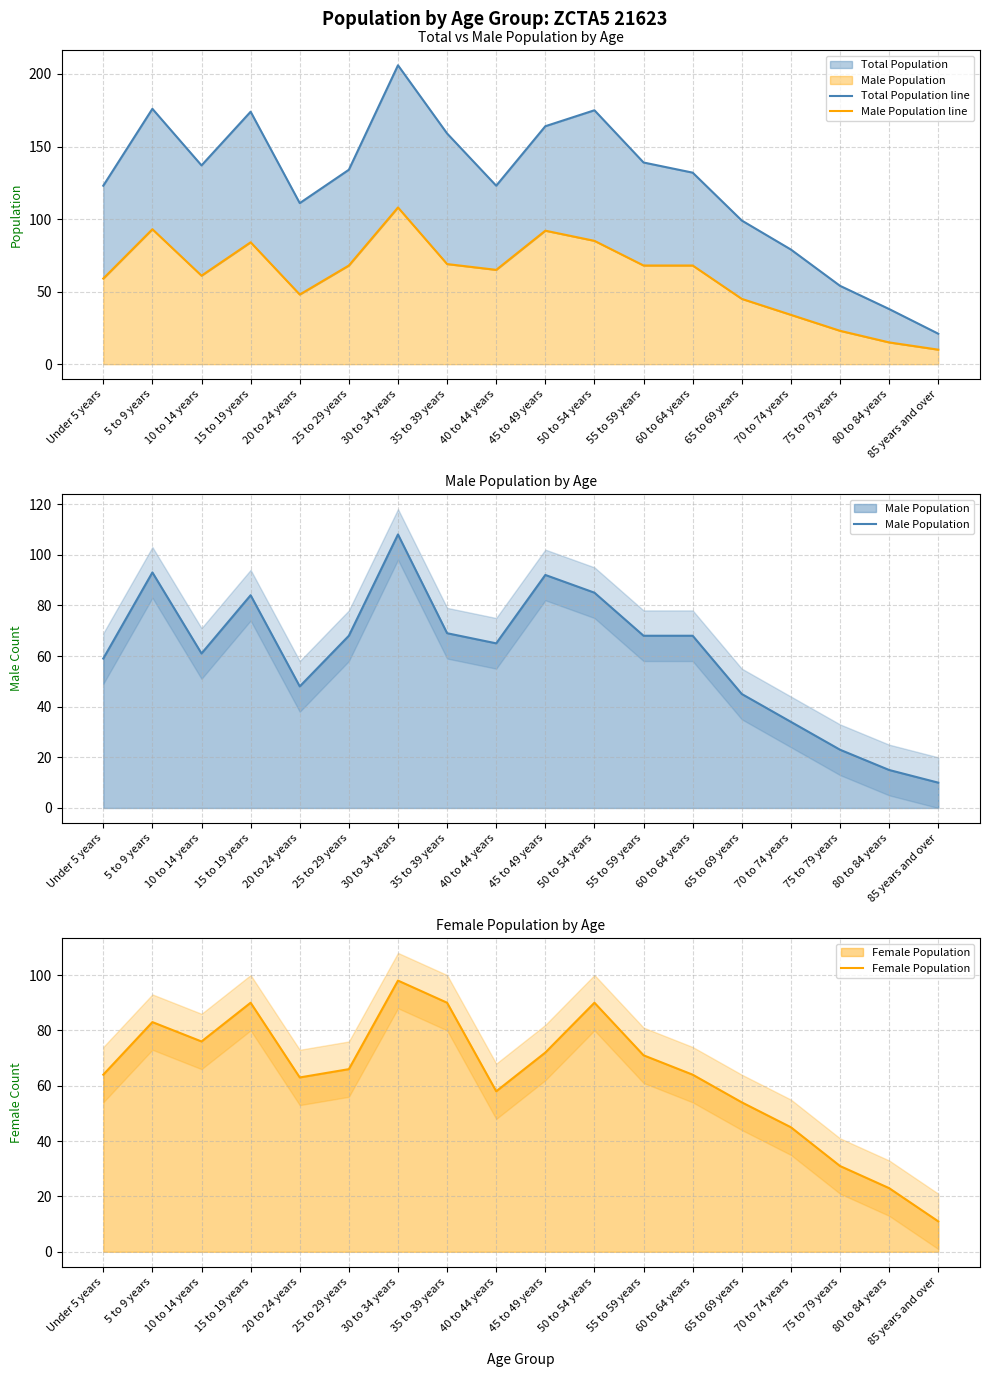

Reading left to right, what are all the values shown in this chart?

Total Population line: Under 5 years=123	5 to 9 years=176	10 to 14 years=137	15 to 19 years=174	20 to 24 years=111	25 to 29 years=134	30 to 34 years=206	35 to 39 years=159	40 to 44 years=123	45 to 49 years=164	50 to 54 years=175	55 to 59 years=139	60 to 64 years=132	65 to 69 years=99	70 to 74 years=79	75 to 79 years=54	80 to 84 years=38	85 years and over=21
Male Population line: Under 5 years=59	5 to 9 years=93	10 to 14 years=61	15 to 19 years=84	20 to 24 years=48	25 to 29 years=68	30 to 34 years=108	35 to 39 years=69	40 to 44 years=65	45 to 49 years=92	50 to 54 years=85	55 to 59 years=68	60 to 64 years=68	65 to 69 years=45	70 to 74 years=34	75 to 79 years=23	80 to 84 years=15	85 years and over=10
Male Population: Under 5 years=59	5 to 9 years=93	10 to 14 years=61	15 to 19 years=84	20 to 24 years=48	25 to 29 years=68	30 to 34 years=108	35 to 39 years=69	40 to 44 years=65	45 to 49 years=92	50 to 54 years=85	55 to 59 years=68	60 to 64 years=68	65 to 69 years=45	70 to 74 years=34	75 to 79 years=23	80 to 84 years=15	85 years and over=10
Female Population: Under 5 years=64	5 to 9 years=83	10 to 14 years=76	15 to 19 years=90	20 to 24 years=63	25 to 29 years=66	30 to 34 years=98	35 to 39 years=90	40 to 44 years=58	45 to 49 years=72	50 to 54 years=90	55 to 59 years=71	60 to 64 years=64	65 to 69 years=54	70 to 74 years=45	75 to 79 years=31	80 to 84 years=23	85 years and over=11